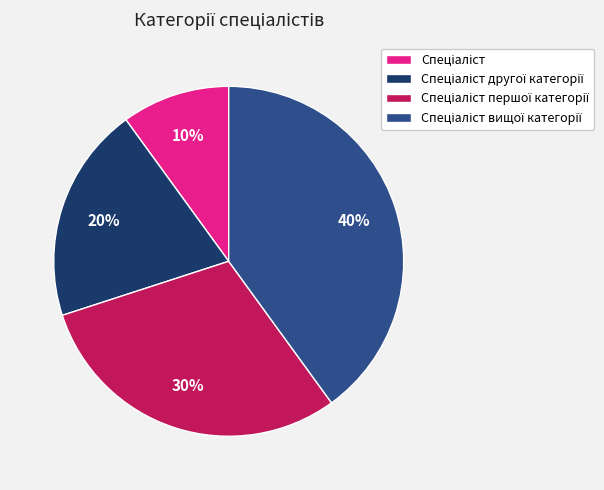

To the nearest percent, what is the difference between the largest and smallest slice percentages?

30%